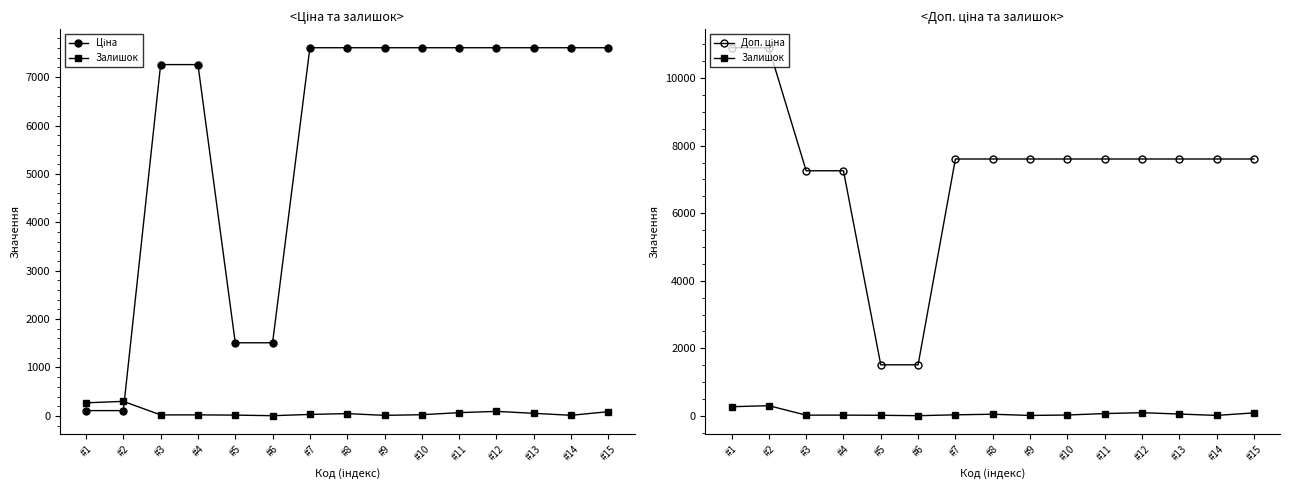

At which label does Ціна reach its peak?

#7